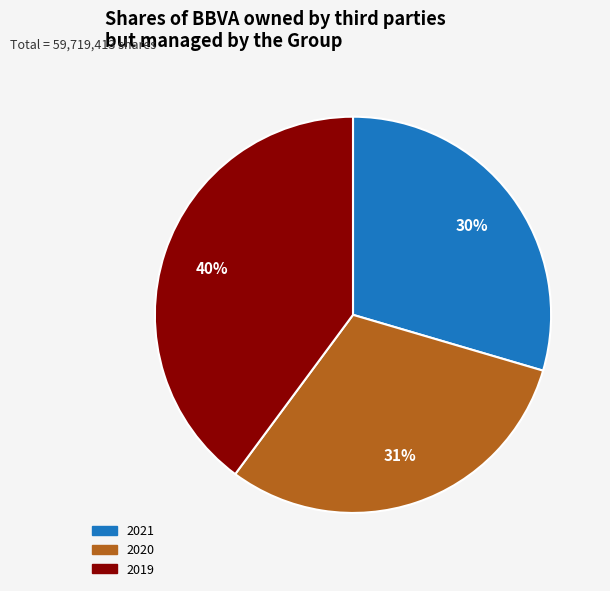

Is there a majority slice in this chart?

No